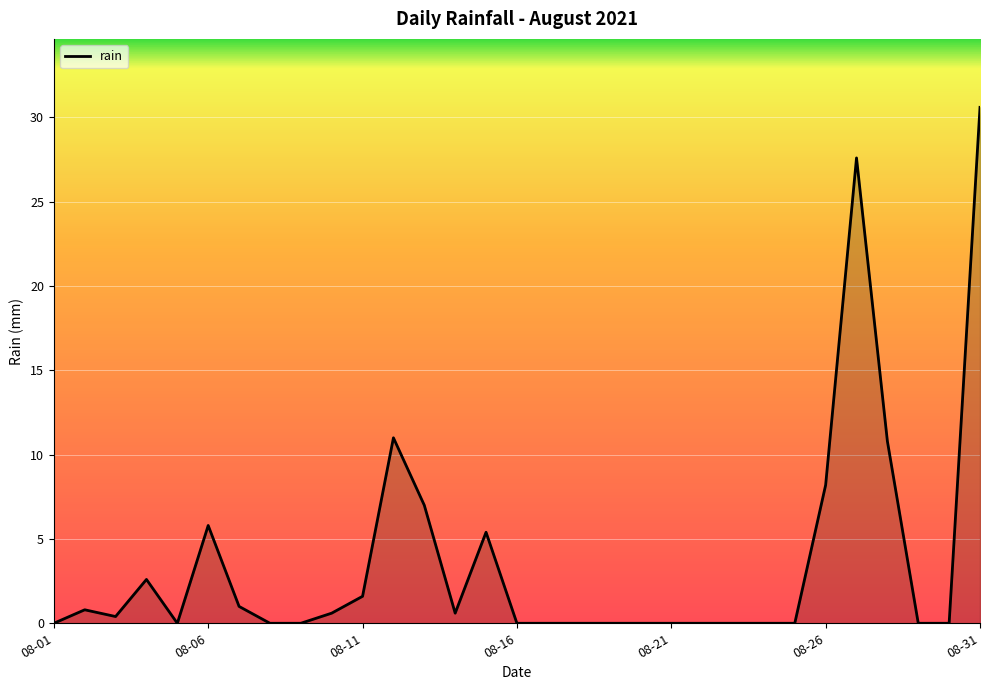

What is the difference between the maximum and minimum values?

30.6